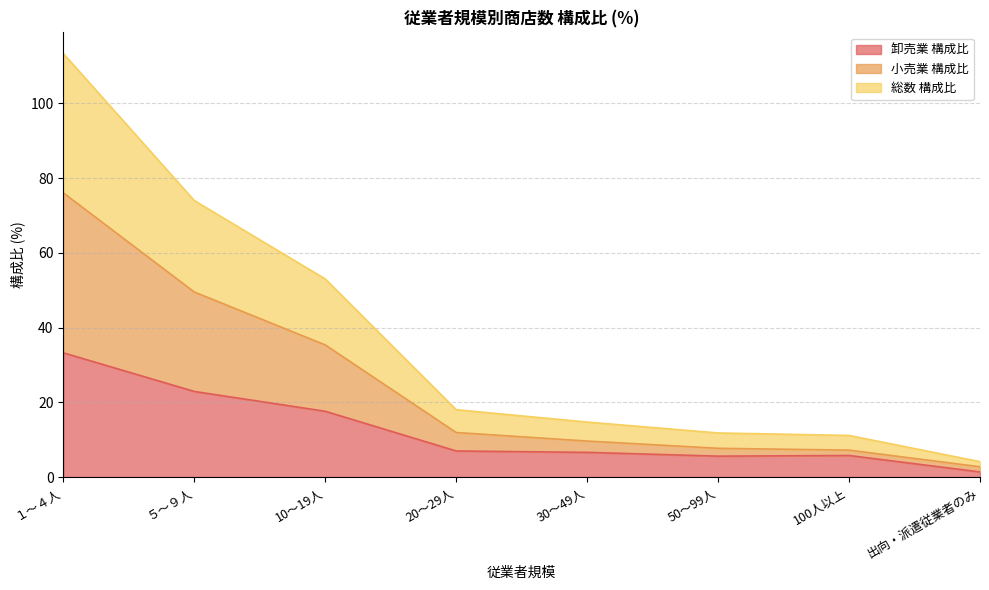

What is the maximum value for 卸売業 構成比?

33.2